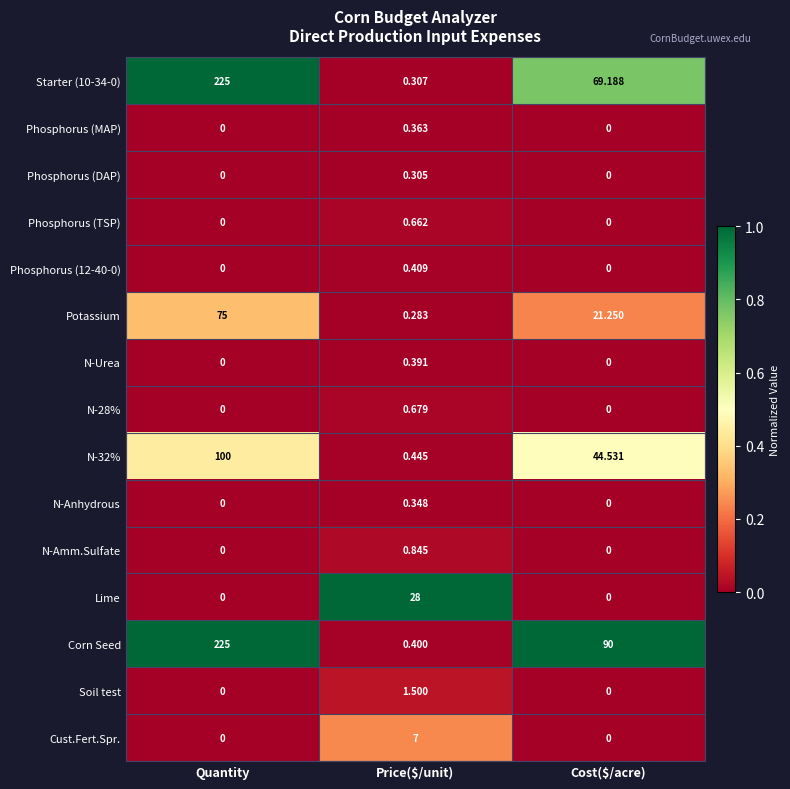

At which category is the sum across all series the highest?

Quantity